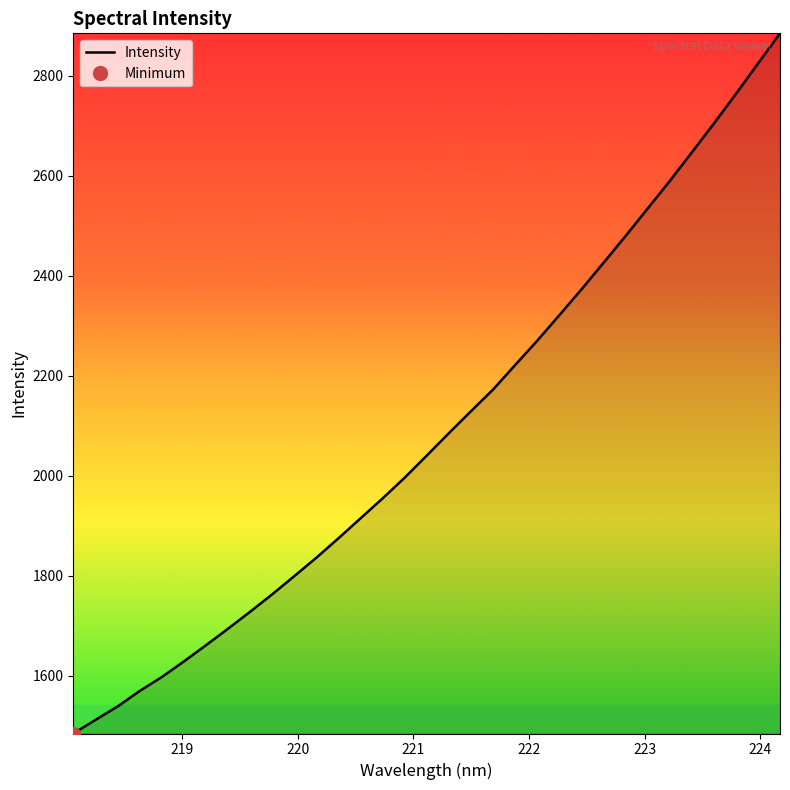

What is the lowest value of the Intensity series?

1484.1